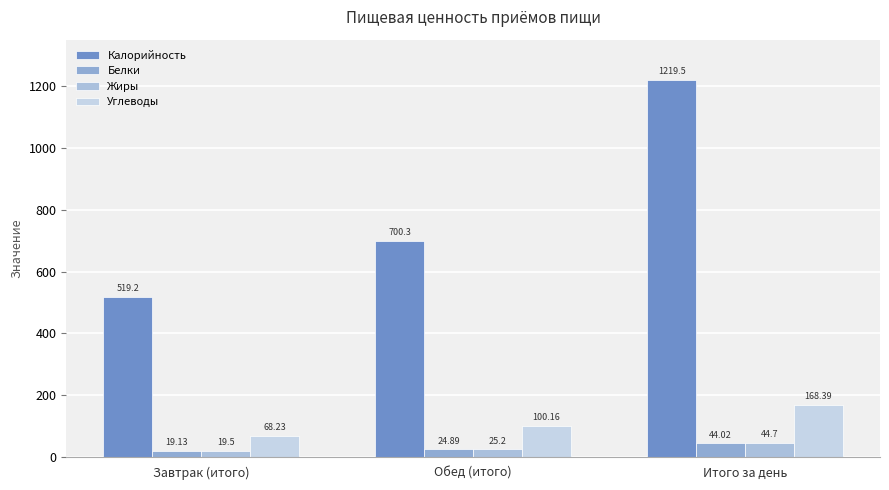

What is the label of the 1st bar from the left?

Завтрак (итого)